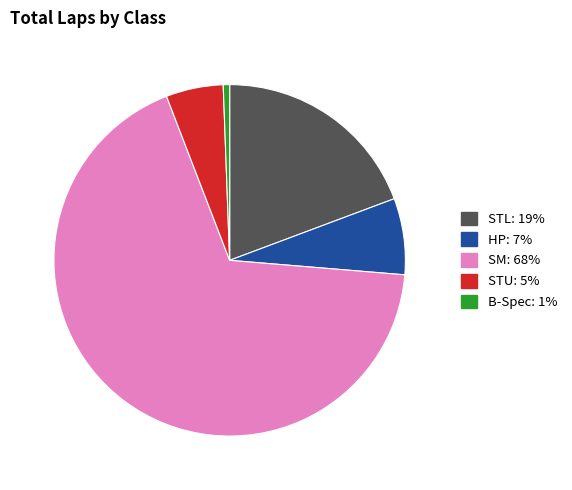

Does any single category account for the majority?

Yes